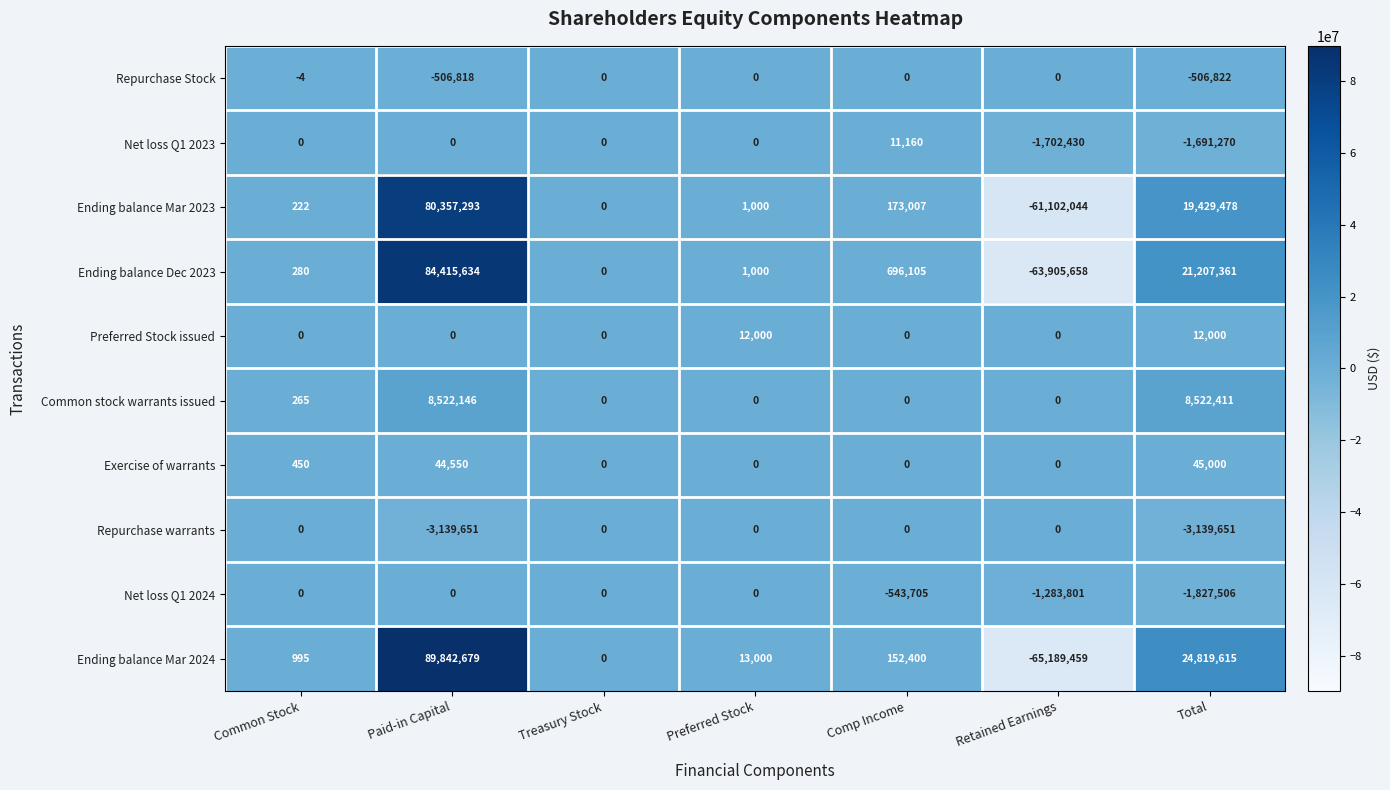

How many values in the Common stock warrants issued series exceed 0?

3